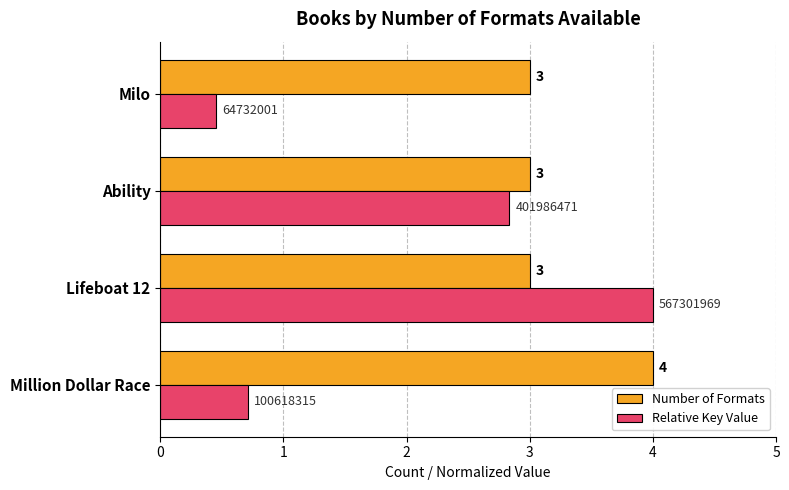

How many Number of Formats values are between 3 and 4?

4